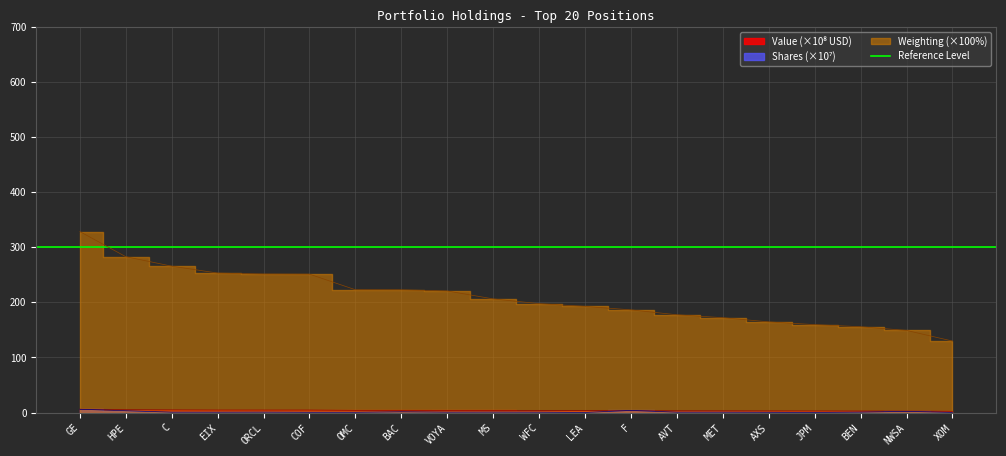

Which has a higher value, VOYA or NWSA?

VOYA